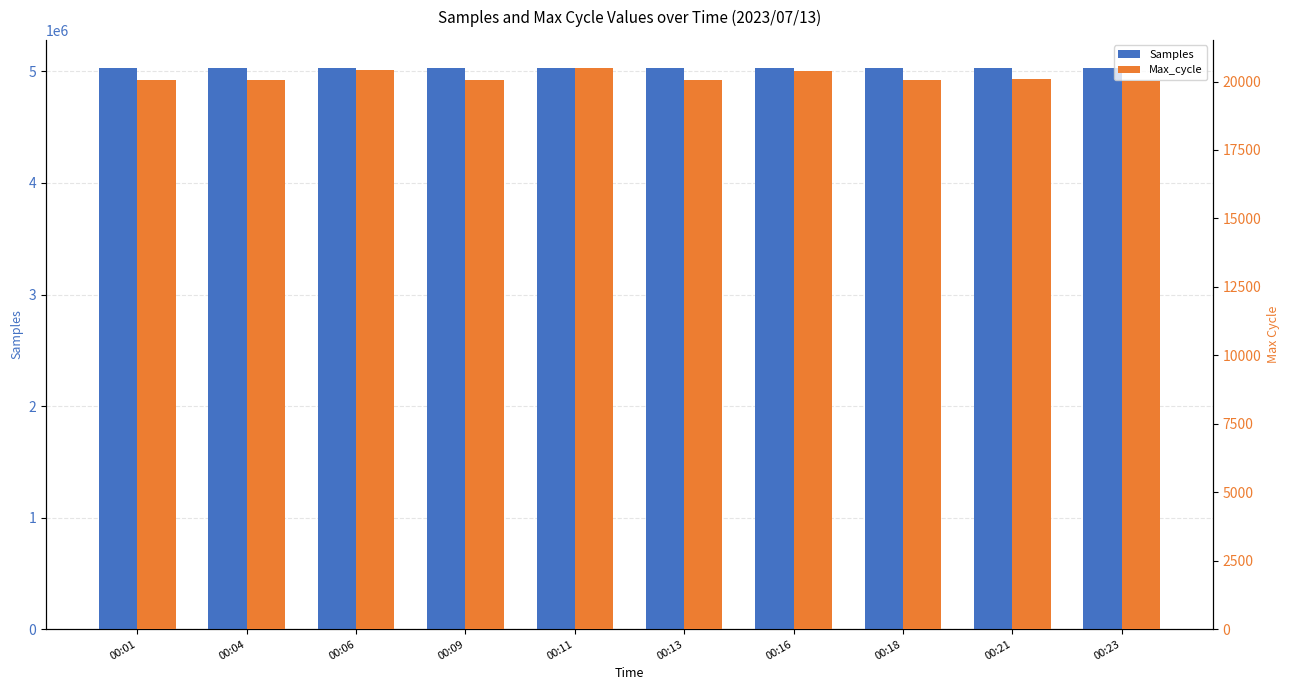

At which category does the chart reach its minimum across all series?

00:23